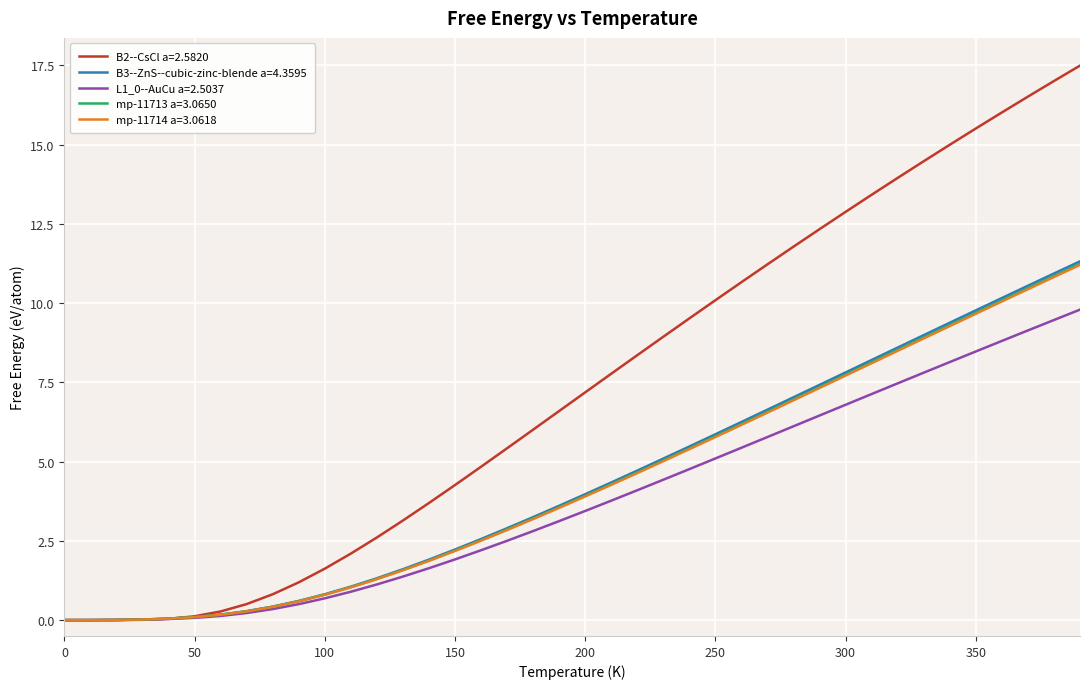

Which series has the widest spread of values?

B2--CsCl a=2.5820